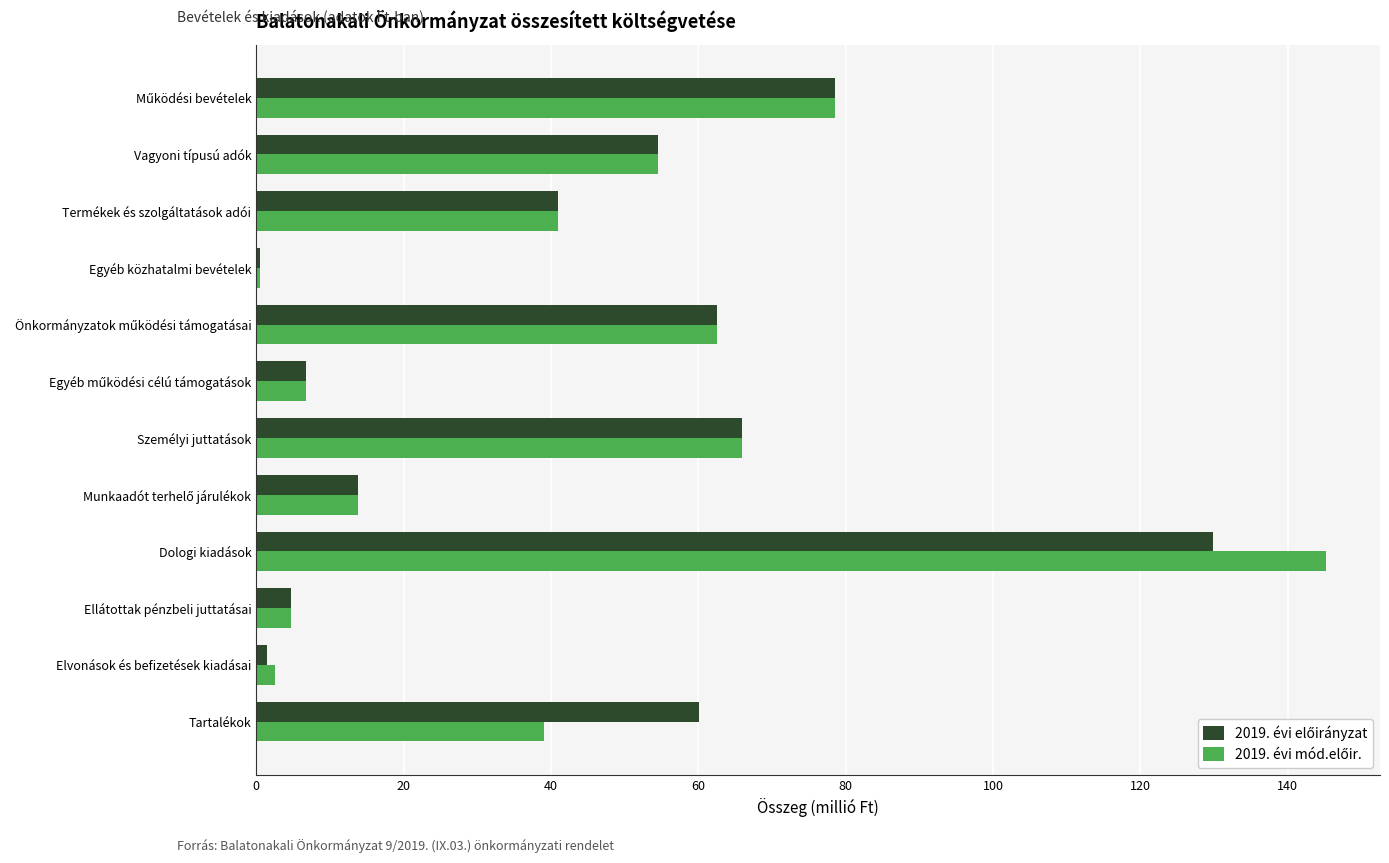

What is the spread (max minus min) of values at Tartalékok?

21.1